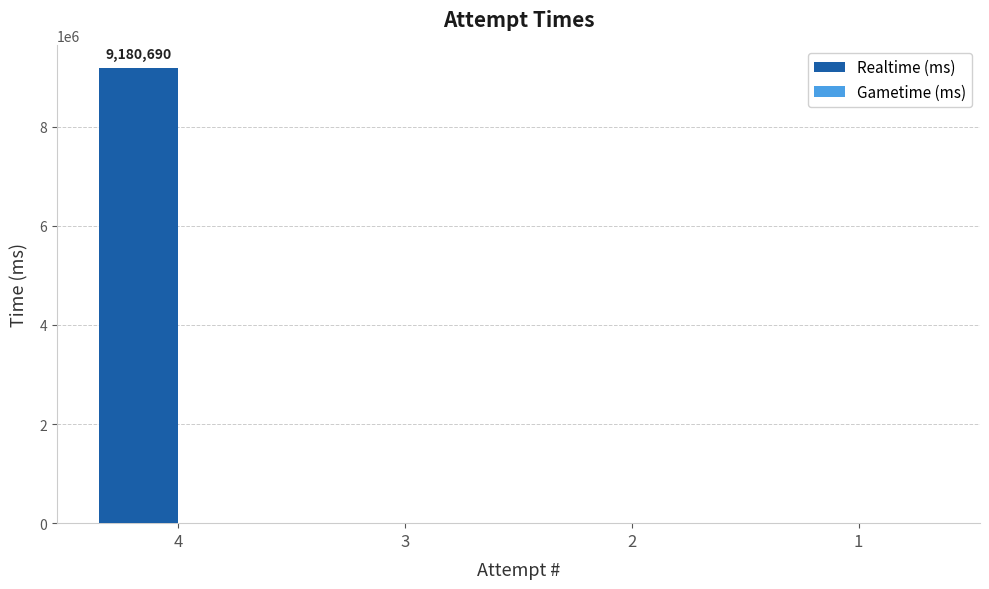

What is the sum of all values?

9180690